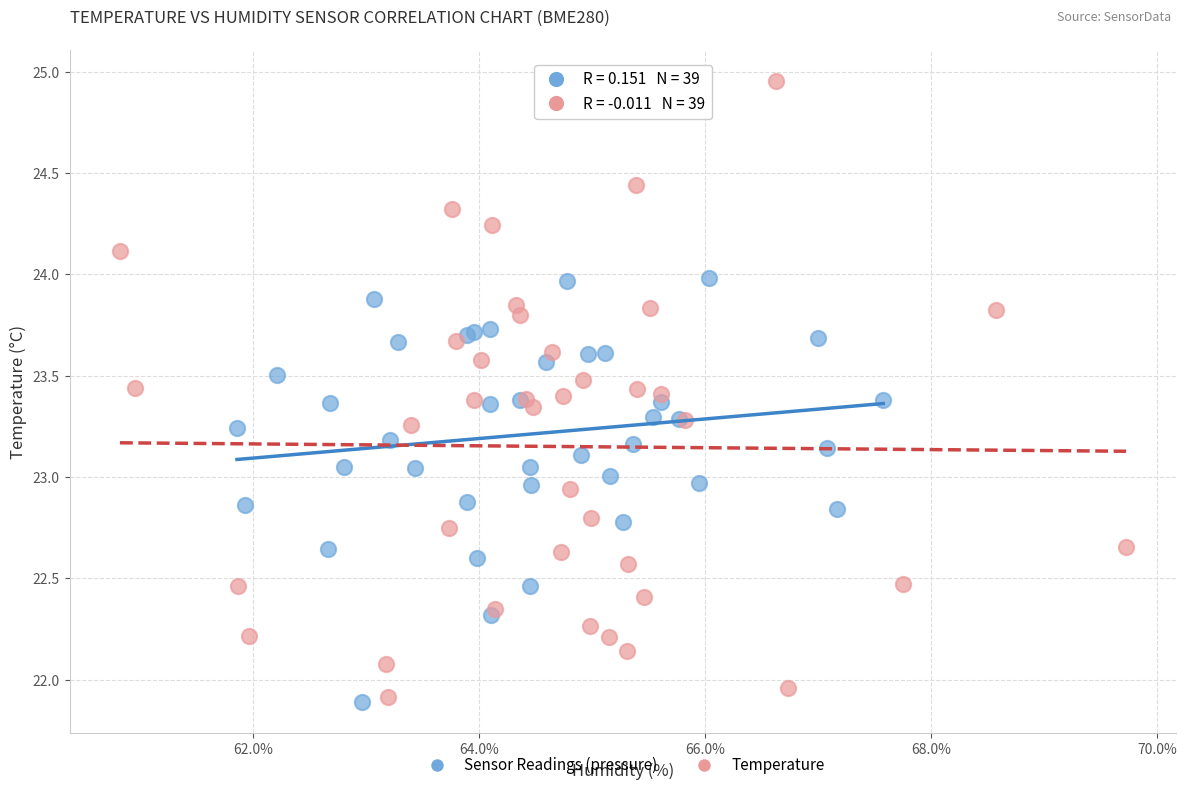

Which series has the largest Y range (max minus min)?

Temperature